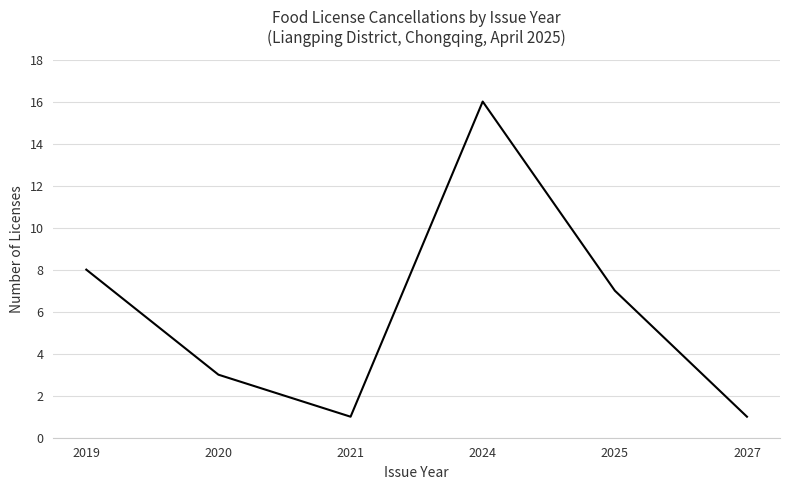

Where is the first local maximum?

2024